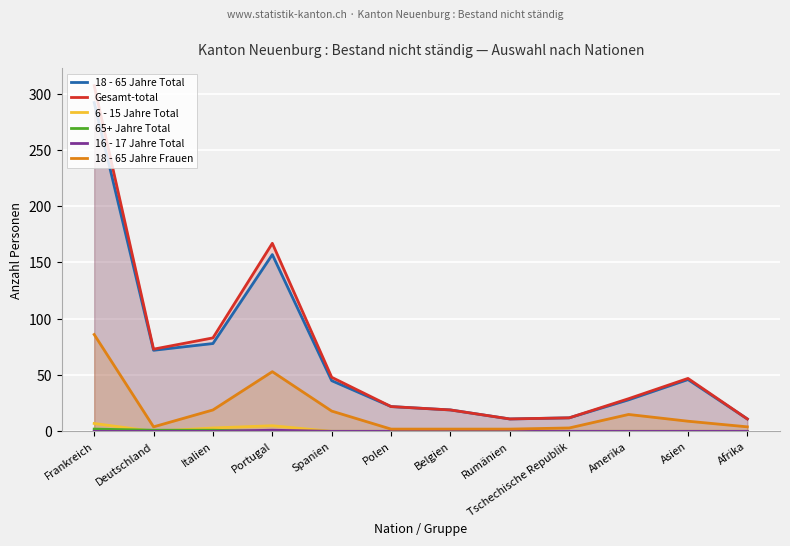

At Spanien, list the series in order from largest to smallest.

Gesamt-total, 18 - 65 Jahre Total, 18 - 65 Jahre Frauen, 6 - 15 Jahre Total, 65+ Jahre Total, 16 - 17 Jahre Total